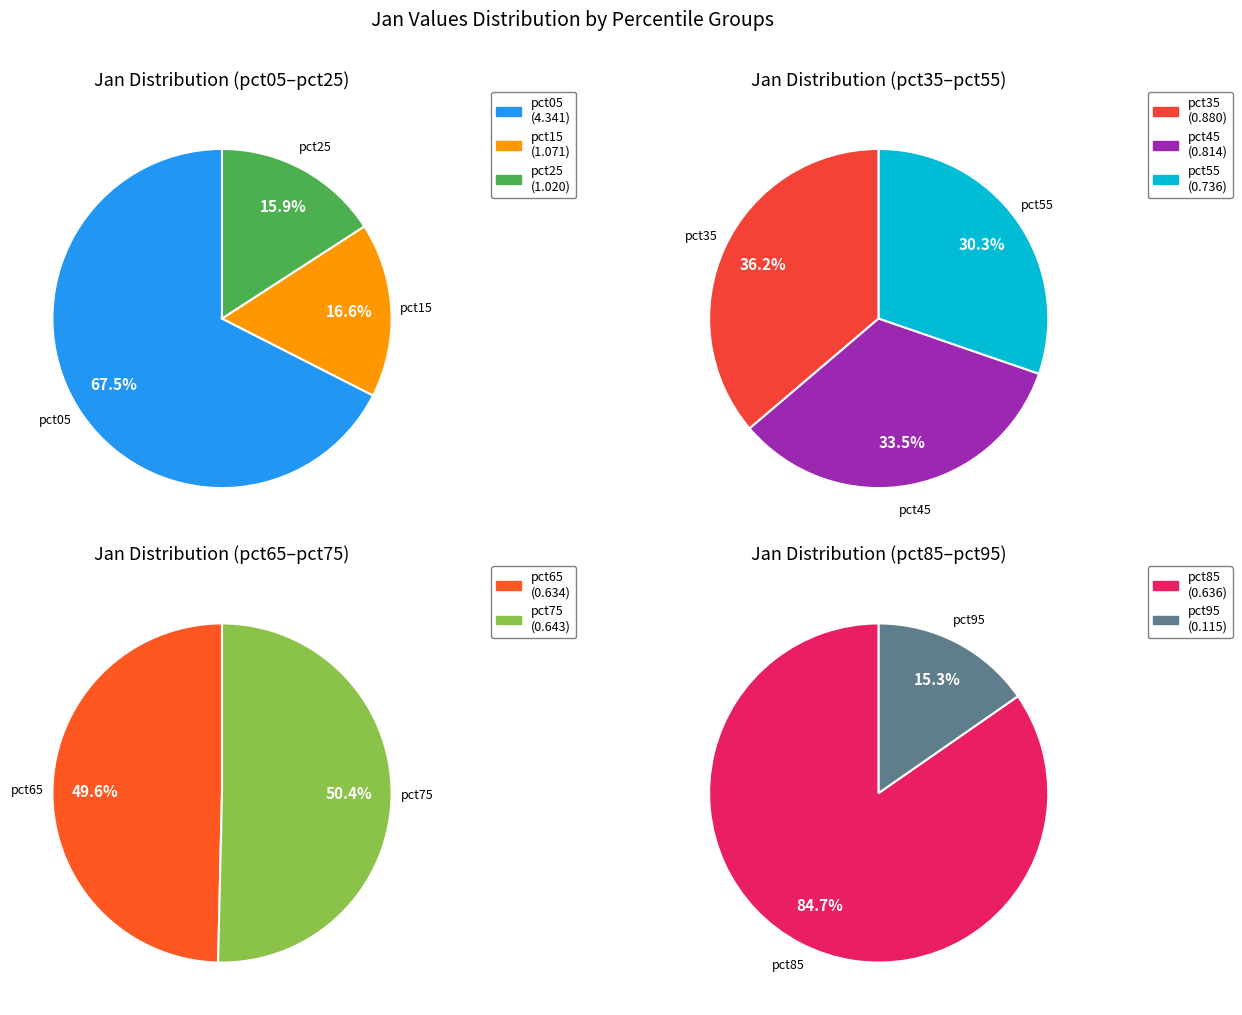

Which slice is the smallest?

pct95